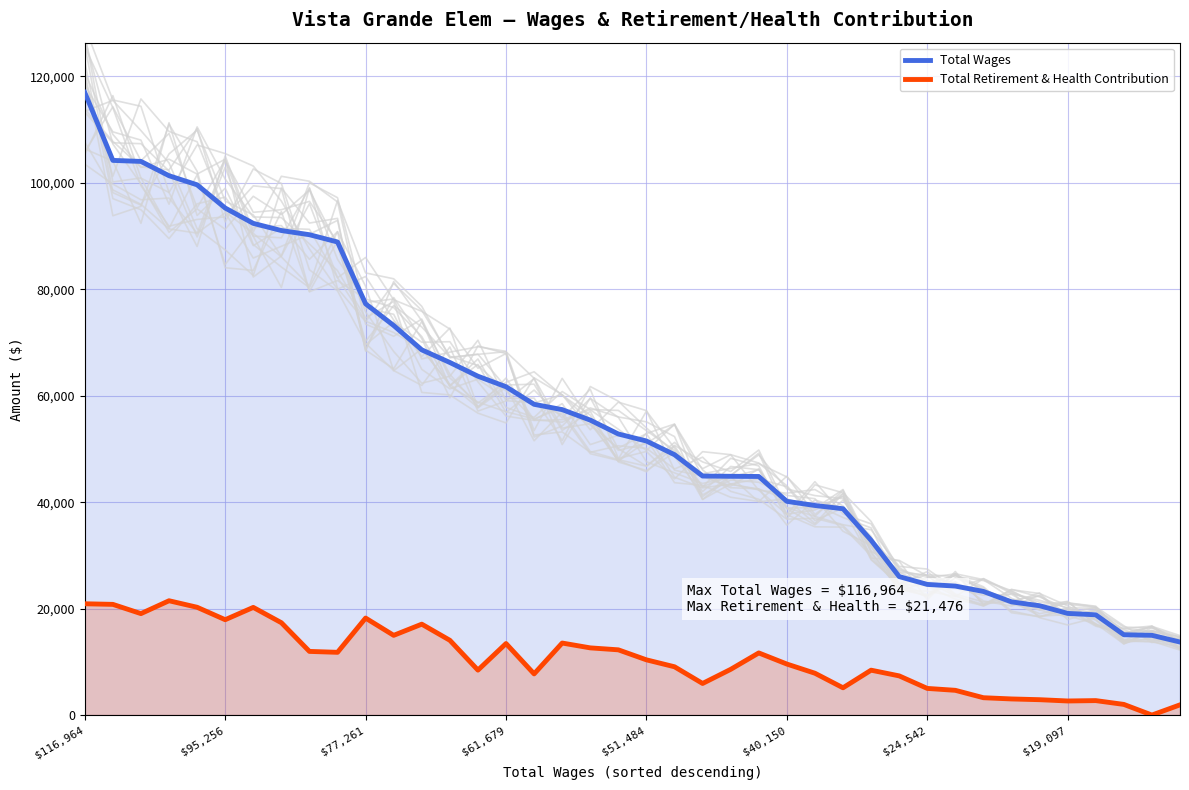

True or false: Total Wages and Total Retirement & Health Contribution intersect in this chart.

False